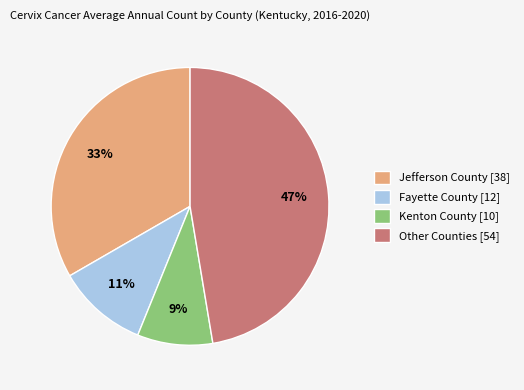

What percentage is the Jefferson County [38] slice, to the nearest percent?

33%